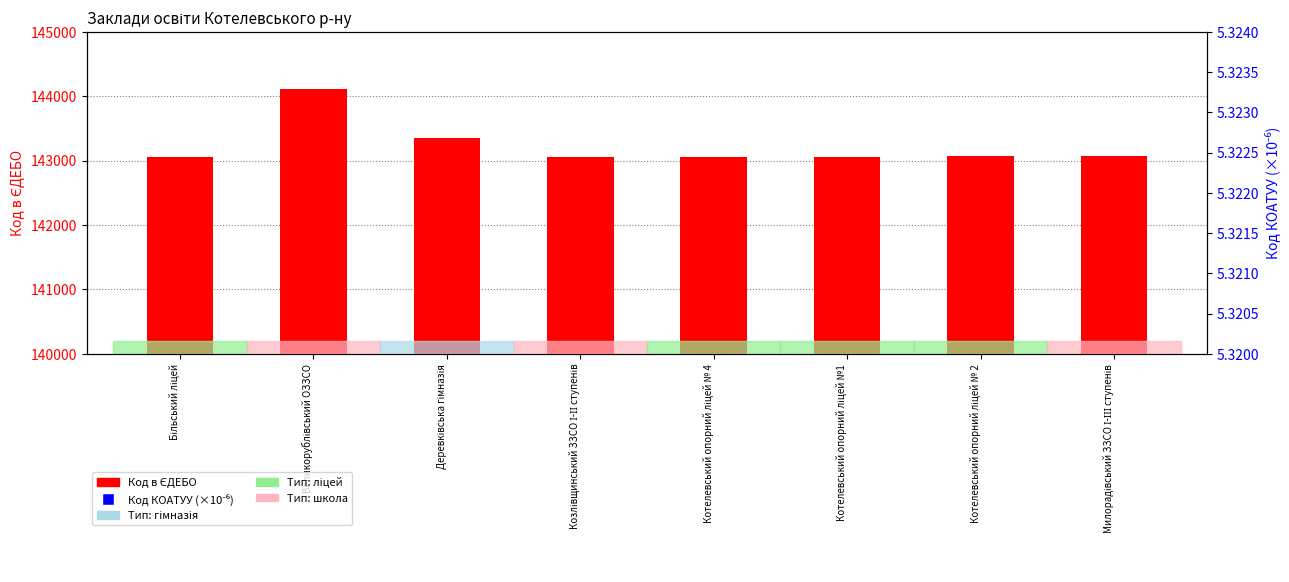

Does the chart contain stacked bars?

No